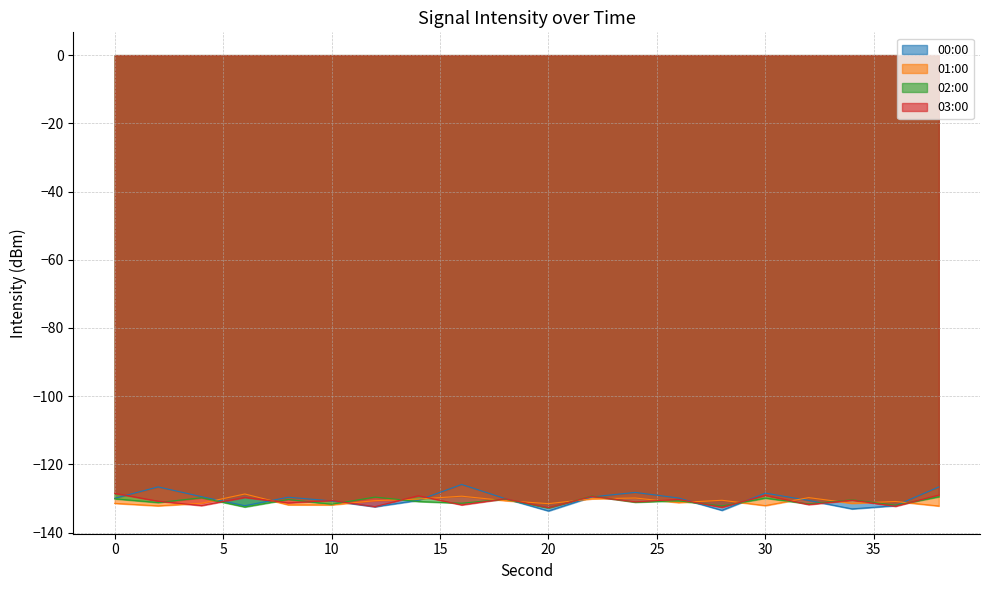

The value of 00:00 at 8 is -129.6. True or false?

True